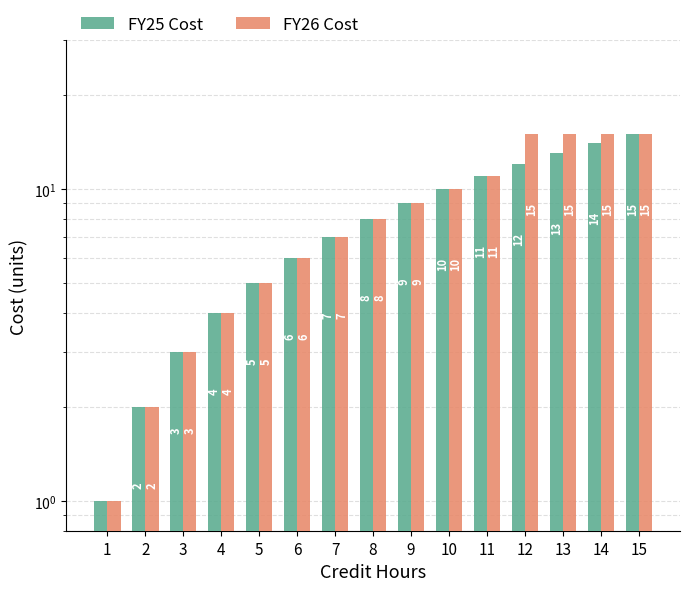

Rank the categories by FY25 Cost value from highest to lowest.

15, 14, 13, 12, 11, 10, 9, 8, 7, 6, 5, 4, 3, 2, 1